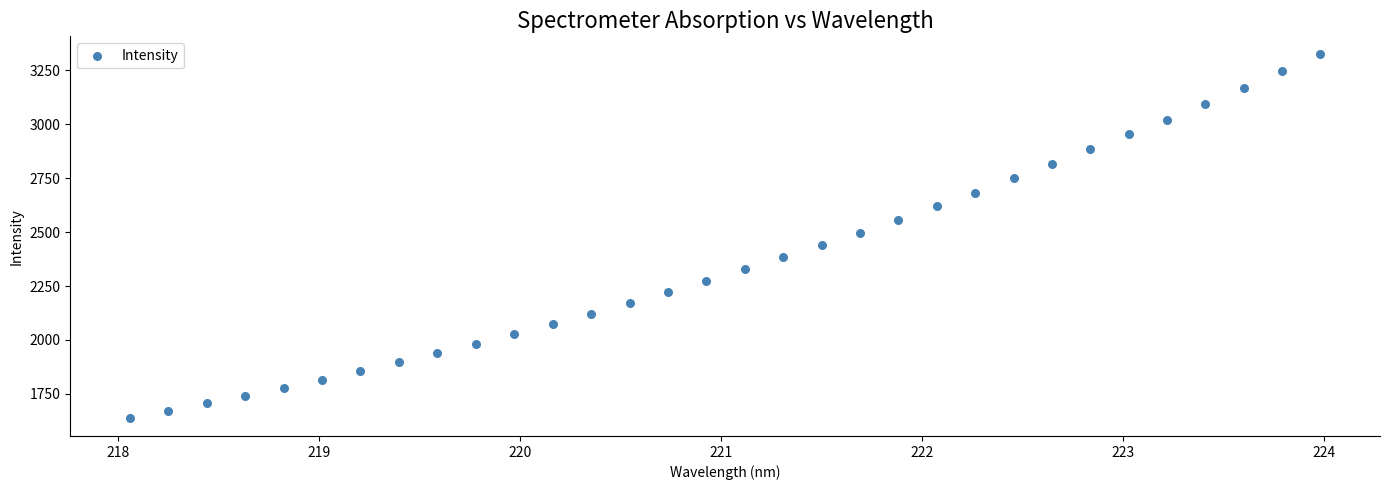

What is the range of Y values (max minus min)?

1683.2